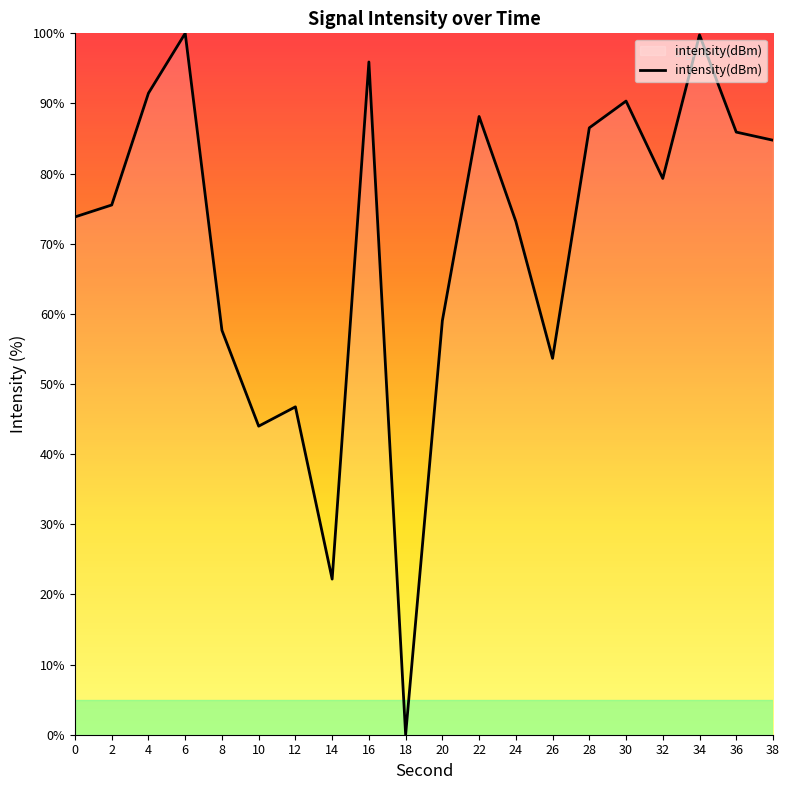

Approximately how many times larger is the value at 8 compared to 14?

2.6